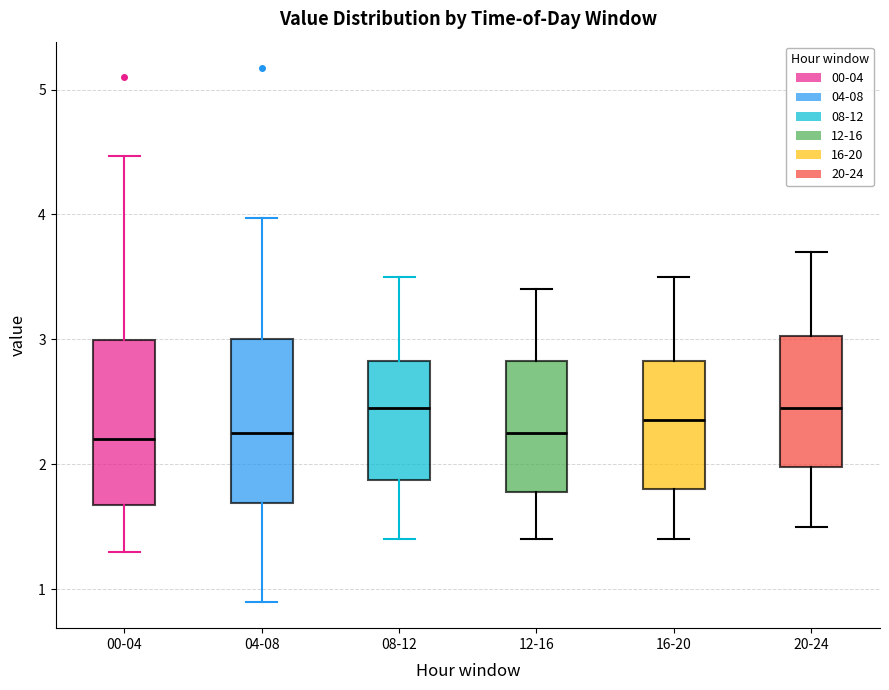

Where is the lower edge of the box for 12-16 on the y-axis? The values are not printed on the chart, so give them approximately, as read against the axis.

1.8